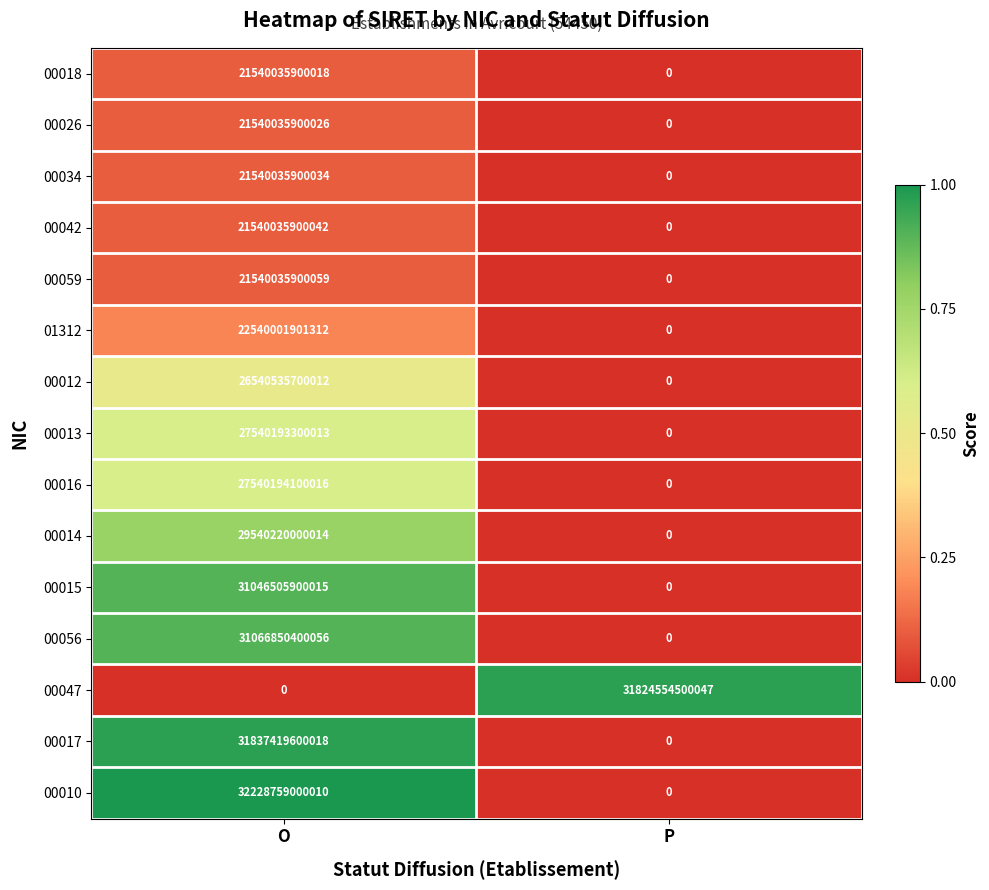

At which category is the sum across all series the highest?

O